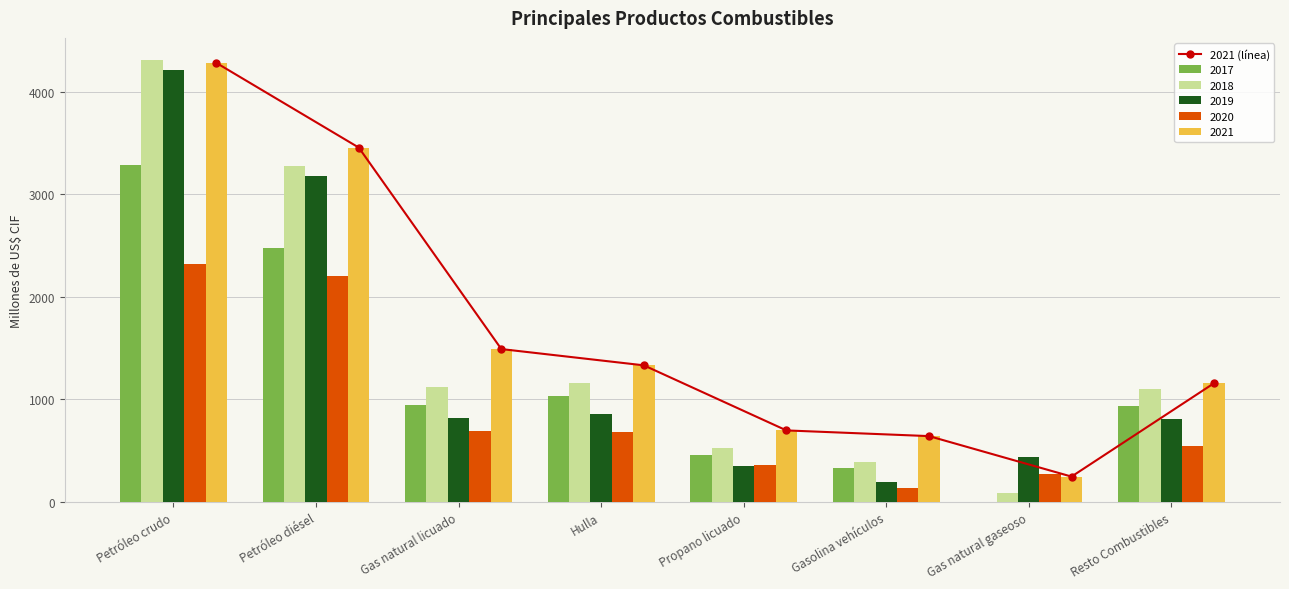

Between Petróleo crudo and Hulla, which is larger?

Petróleo crudo